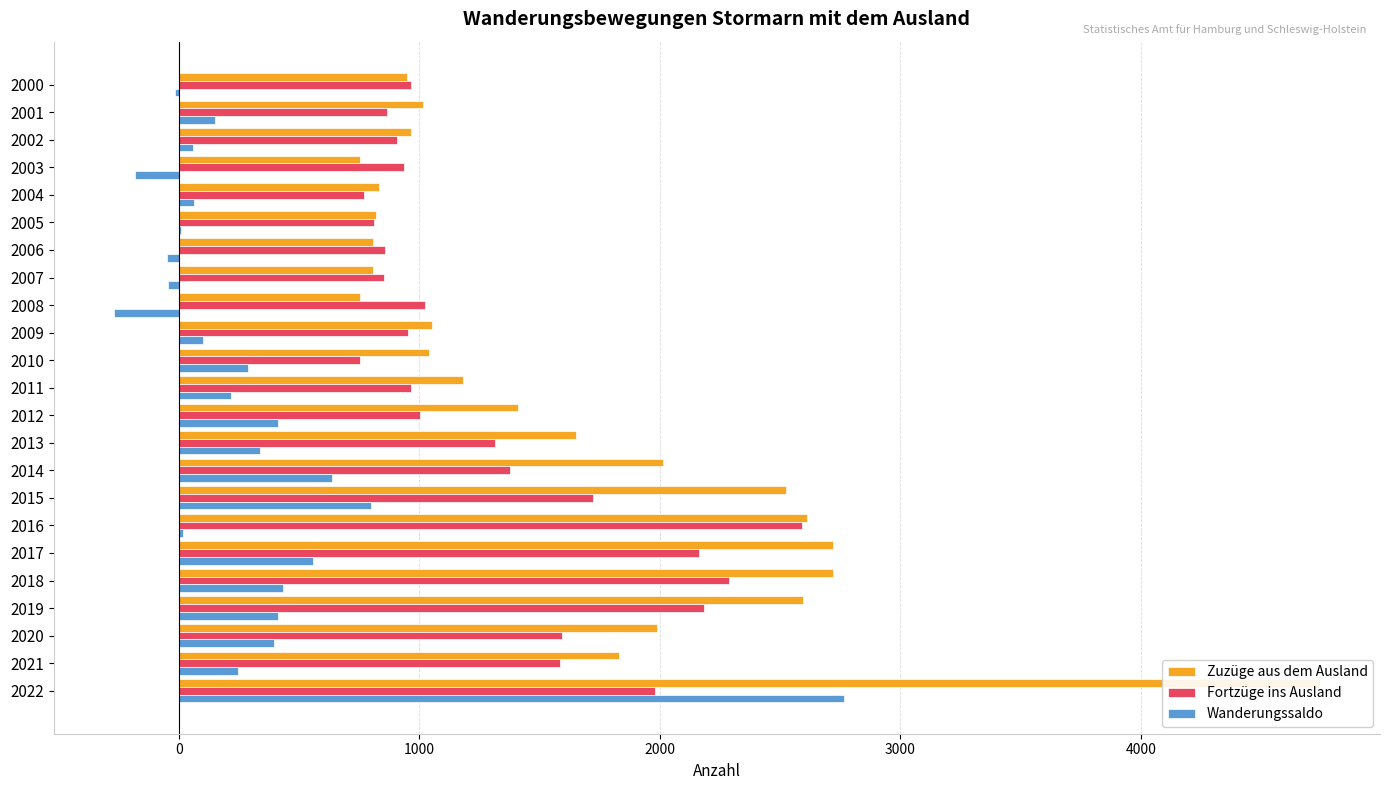

What is the maximum value for Wanderungssaldo?

2765